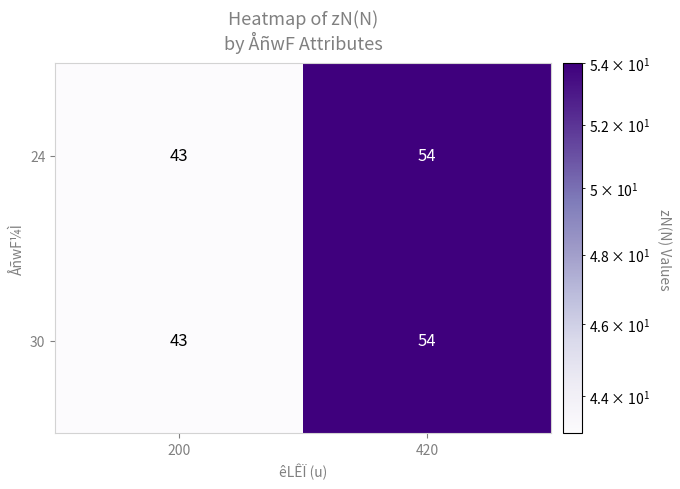

Reading left to right, extract all data points from this chart.

24: 43	54
30: 43	54